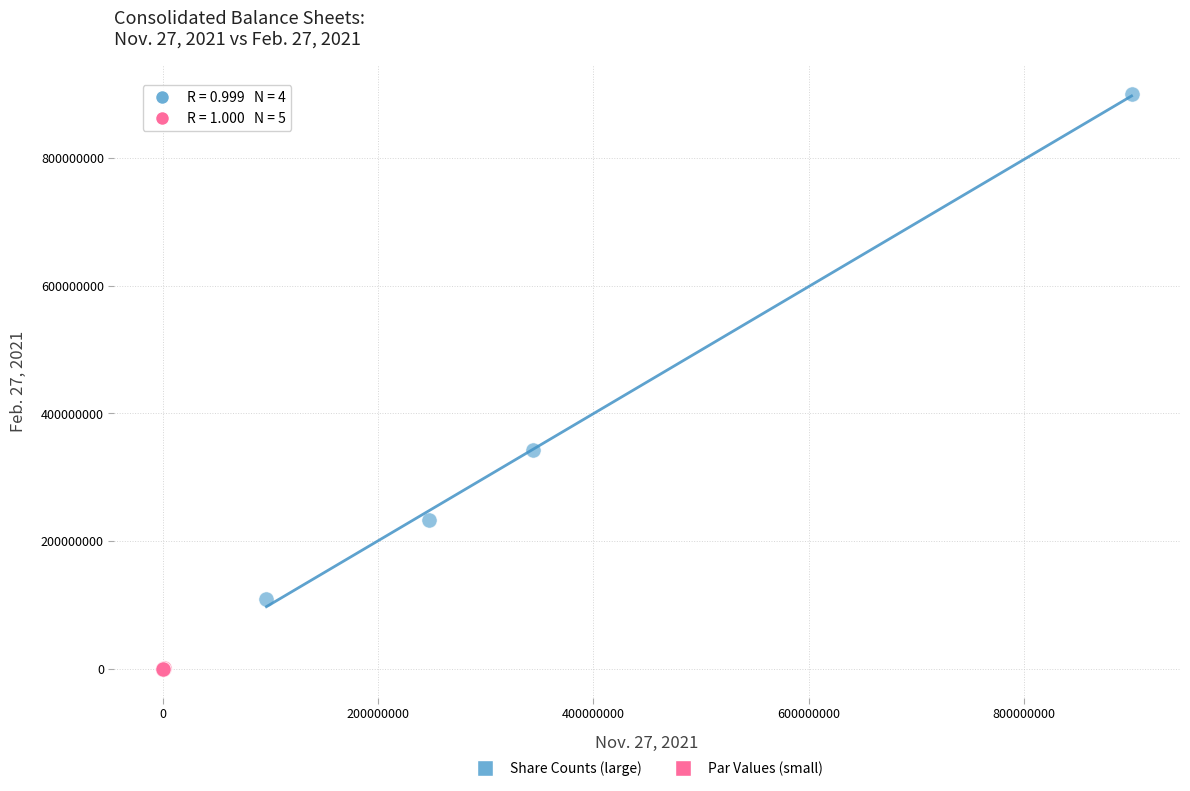

What are all the series names shown in the legend?

Share Counts (large), Par Values (small)